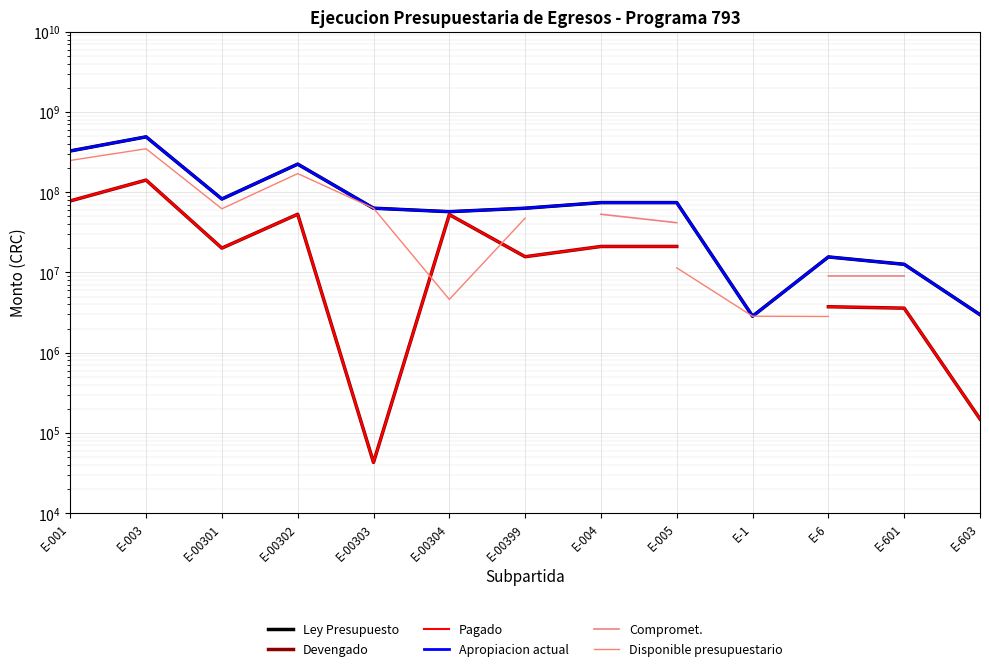

Where does the Disponible presupuestario series first go above 62218449?

E-001